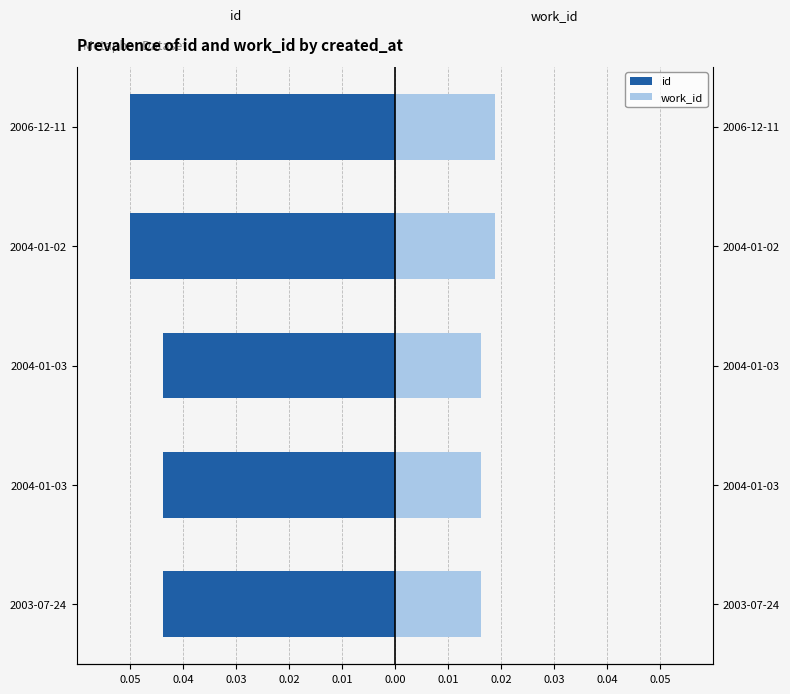

Between 2004-01-02 and 2004-01-03, which is larger?

2004-01-03